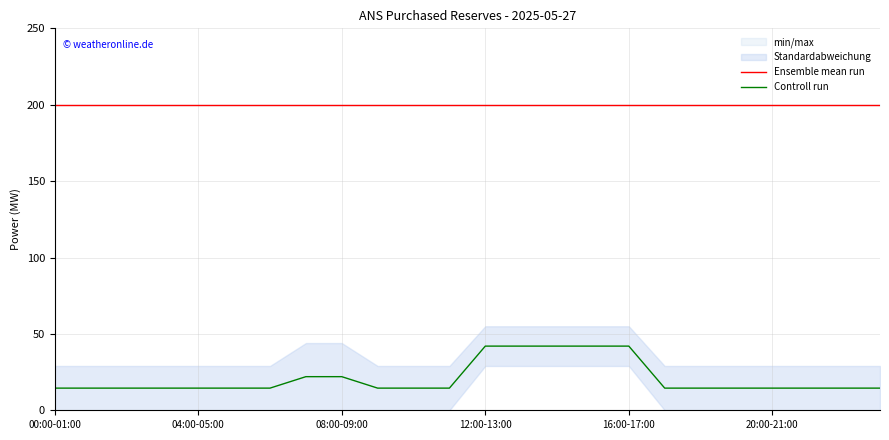

At which label is Controll run closest to 28?

7